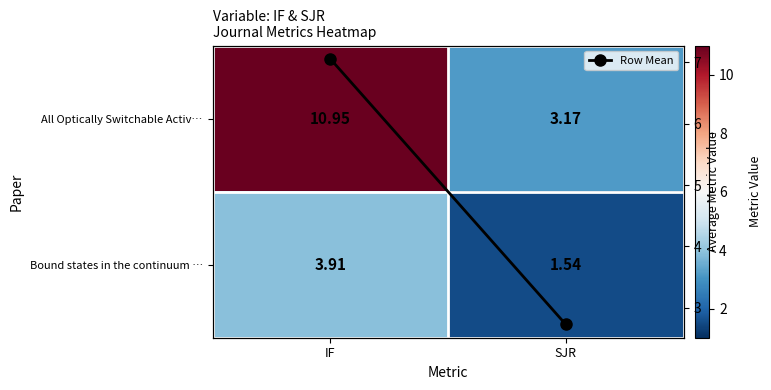

How many values in the All Optically Switchable Activ… series exceed 10?

1